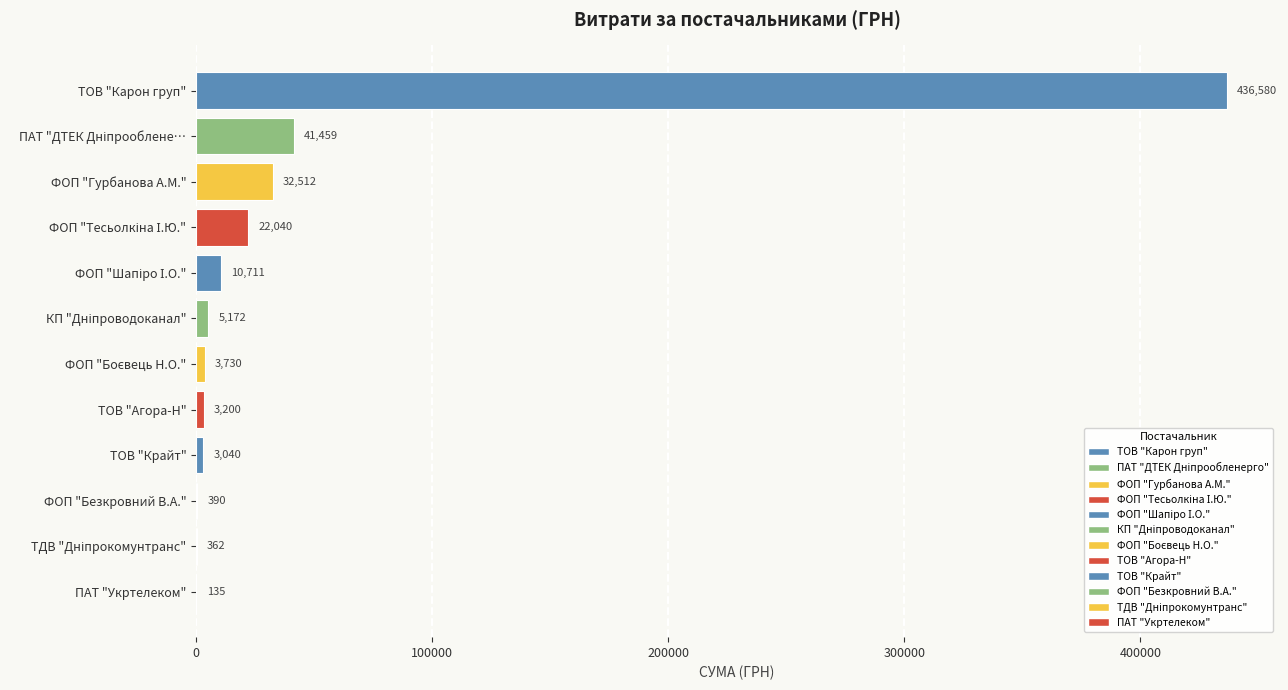

How many values exceed 5171?

6